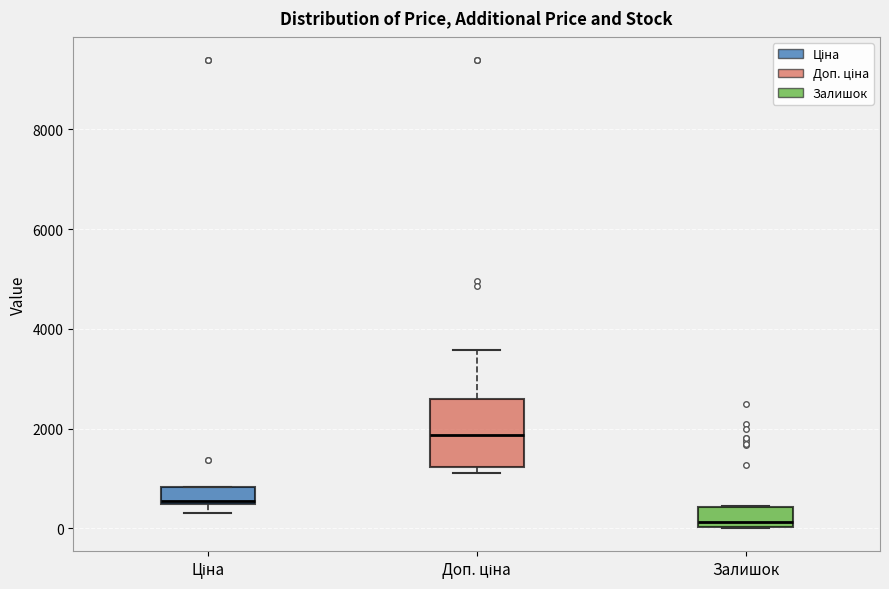

Which box is the tallest, from its lower edge to its upper edge?

Доп. ціна